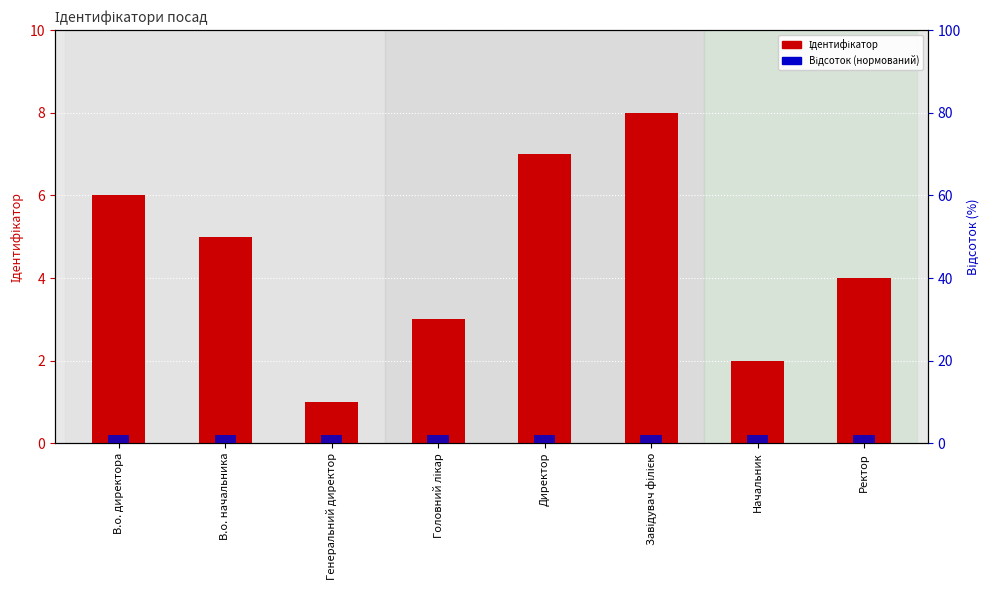

How many series are shown in this chart?

2